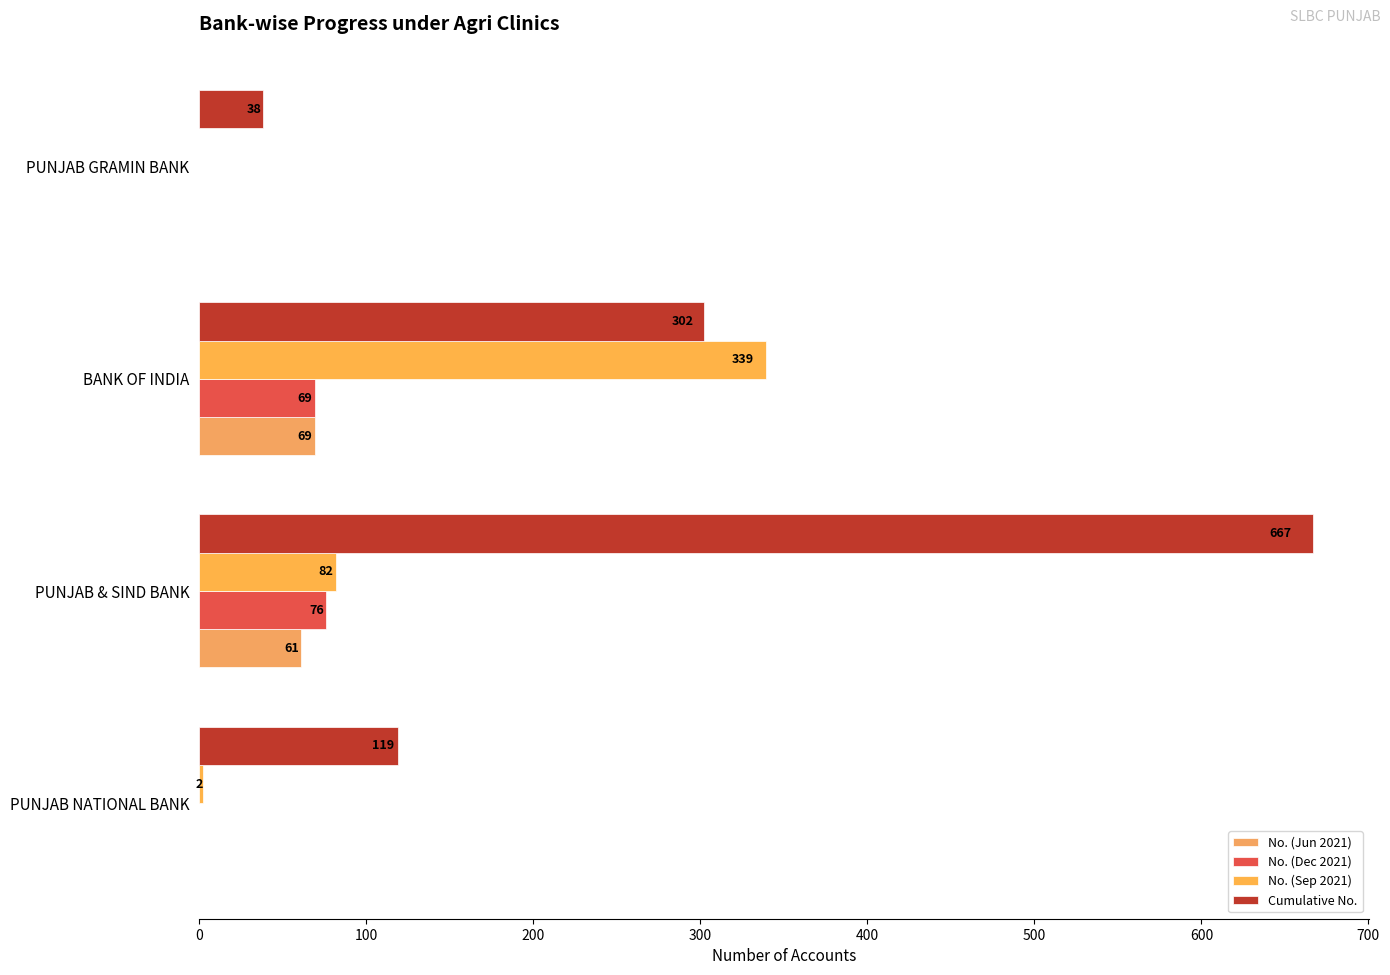

How many series are shown in this chart?

4